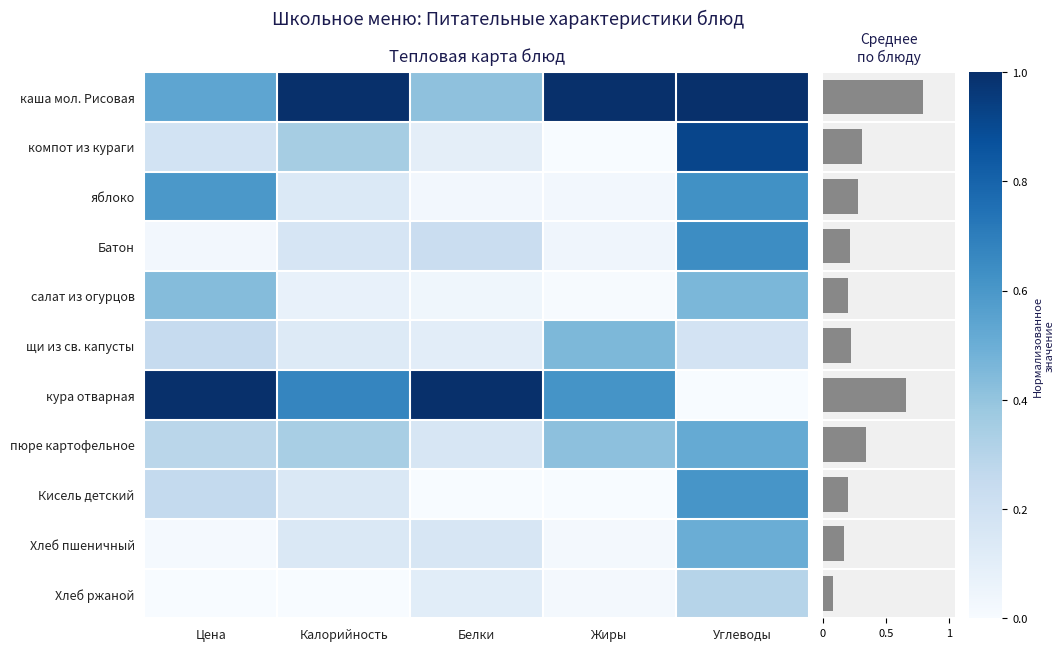

What is the total value across all series at Жиры?

2.6